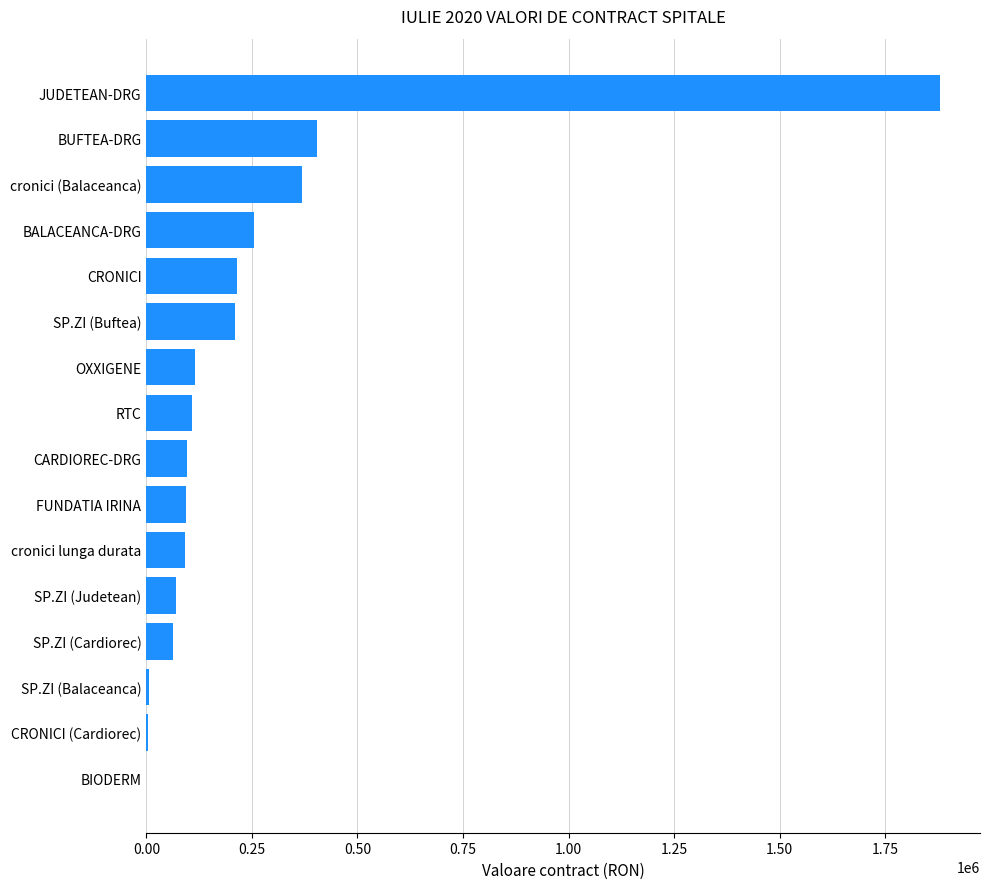

What is the approximate value at OXXIGENE?

114398.2